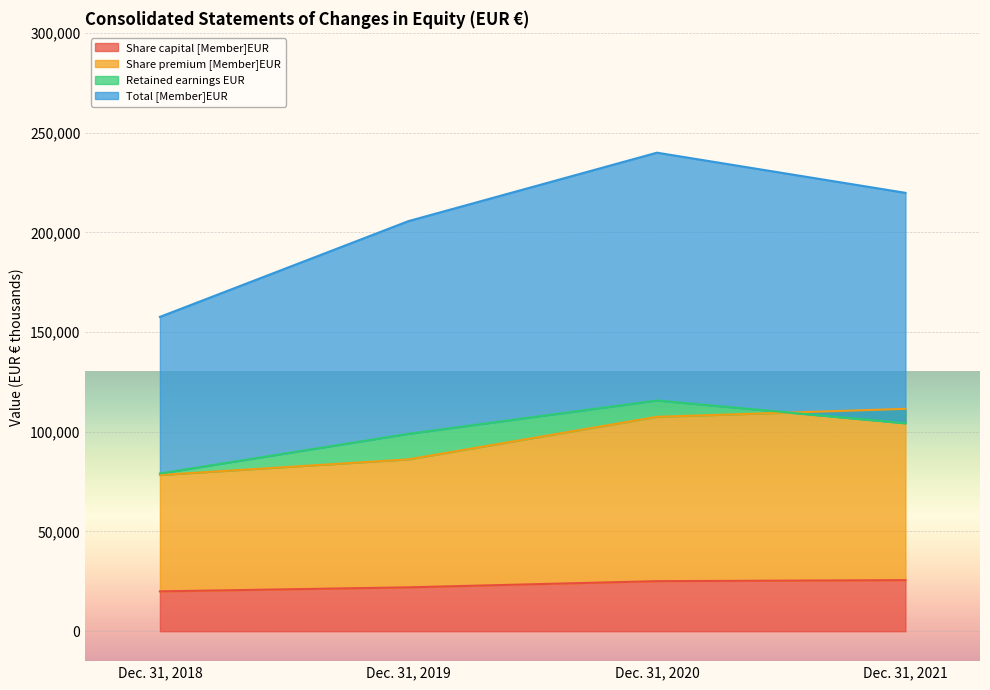

True or false: Share premium [Member]EUR has more than 2 points higher than both neighbors.

False